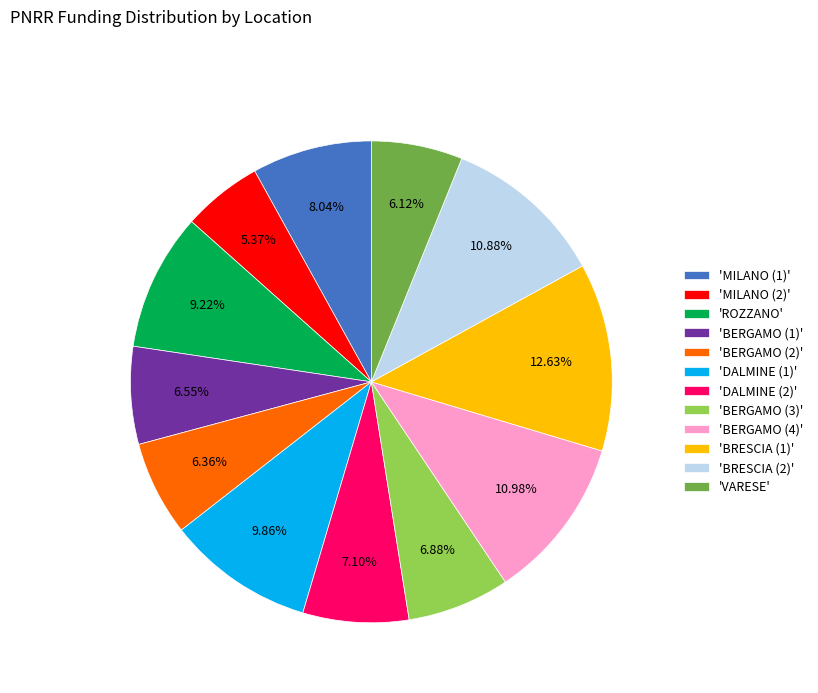

Which category has the smallest portion of the pie?

'MILANO (2)'